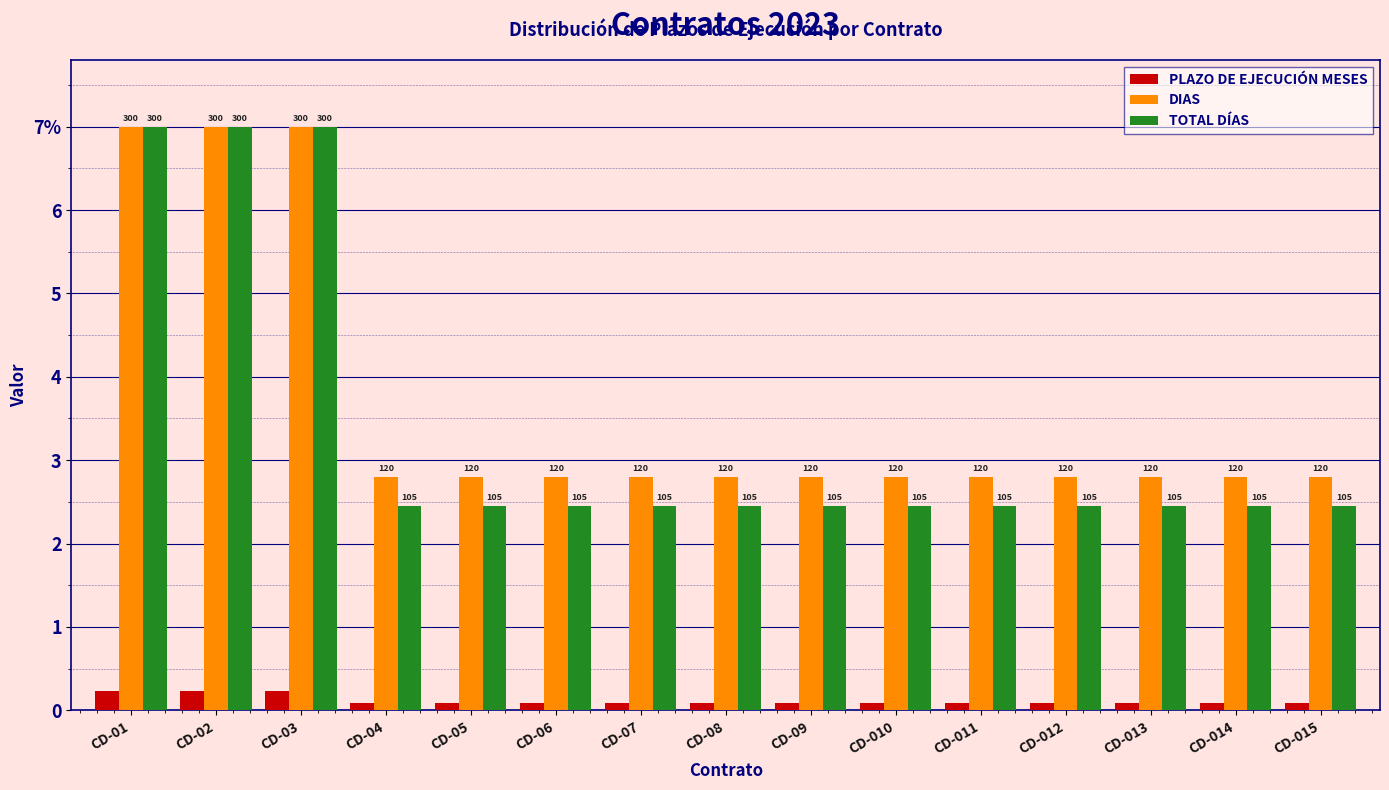

What are all the series names shown in the legend?

PLAZO DE EJECUCIÓN MESES, DIAS, TOTAL DÍAS